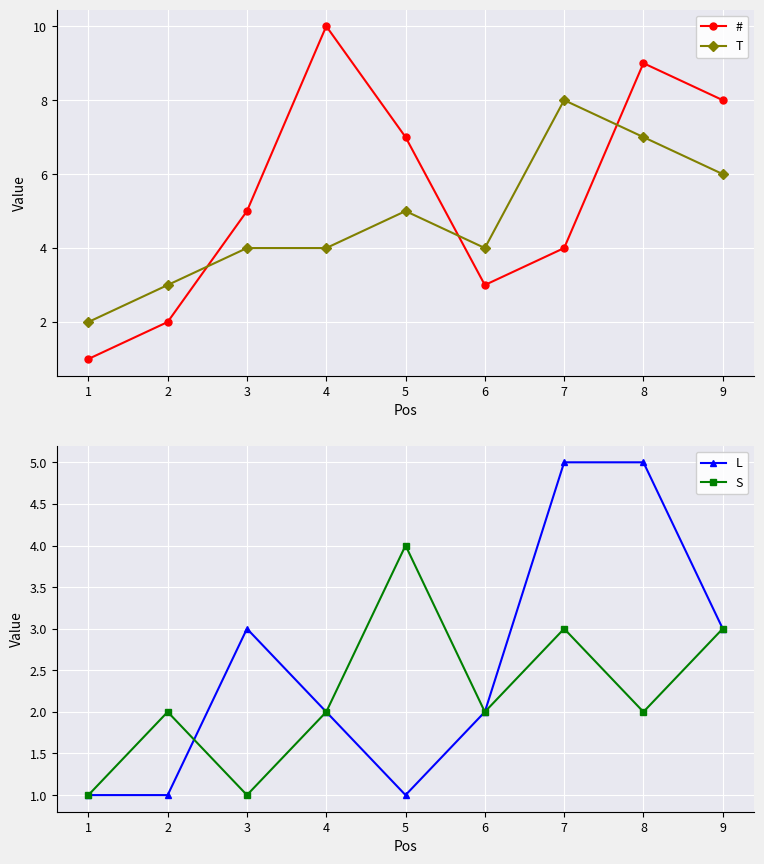

The # series shows 7 at 2. True or false?

False